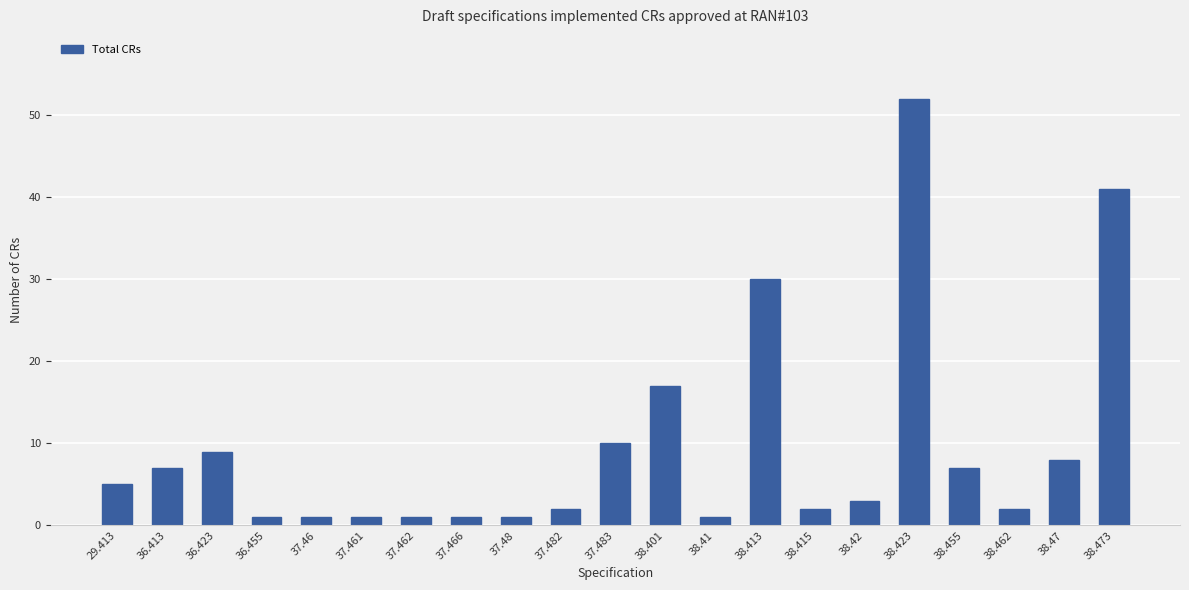

Which category has the highest value across all series?

38.423